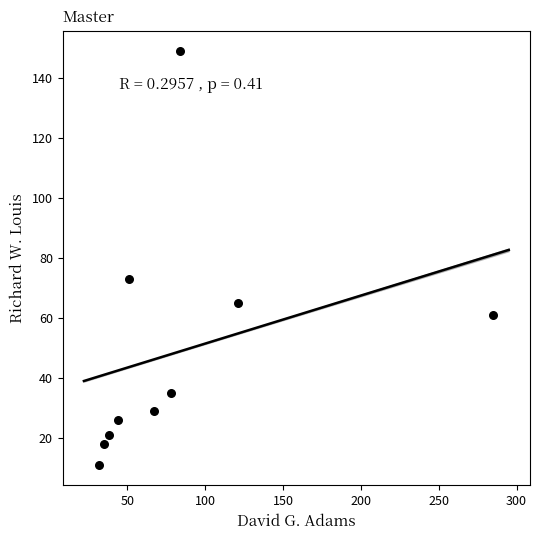

What Y value in the scatter plot is closest to 80?

73